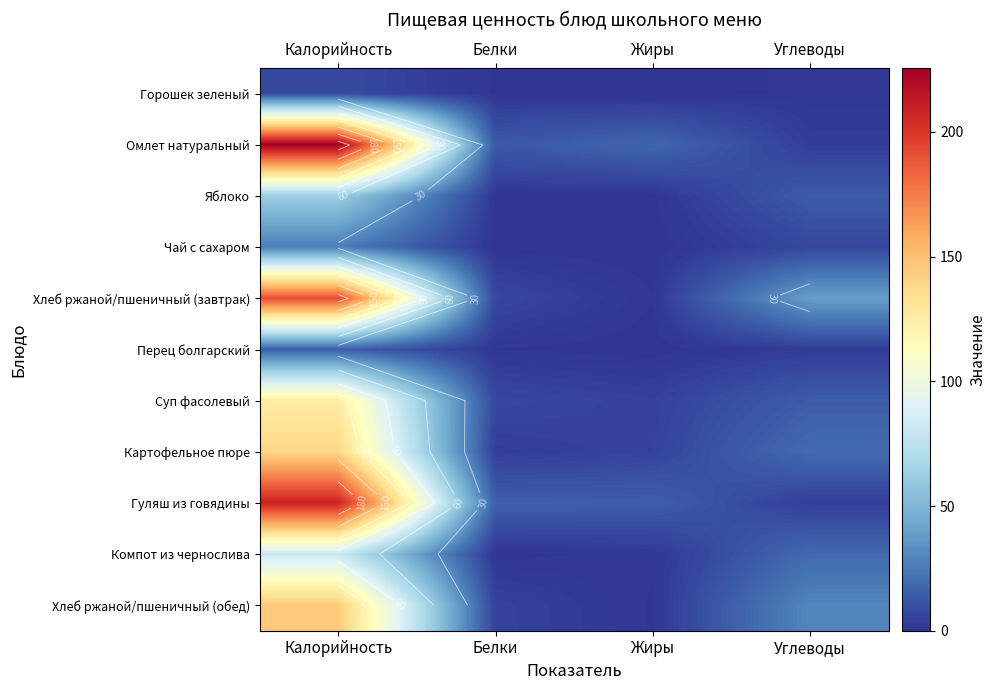

What is the highest value of the Хлеб ржаной/пшеничный (обед) series?

145.0